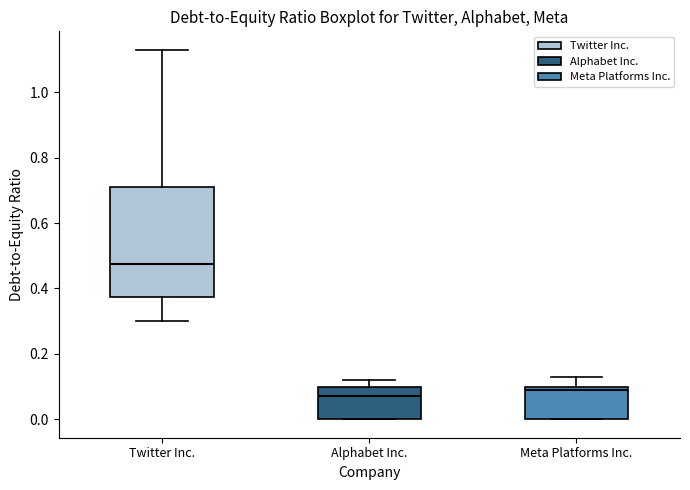

Comparing the boxes themselves (not the whiskers), which one is the tallest?

Twitter Inc.